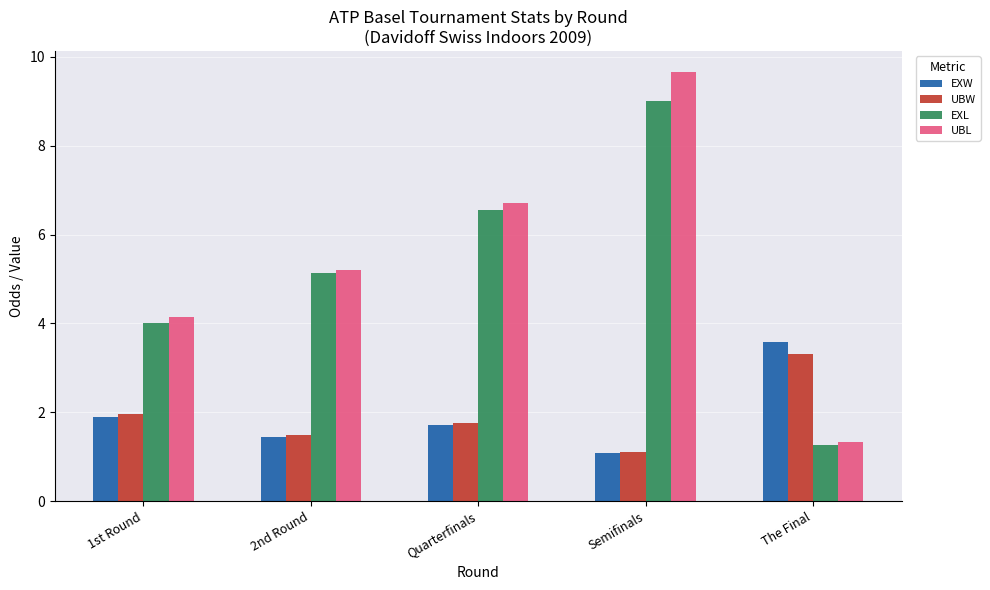

How many bars are there in total?

20